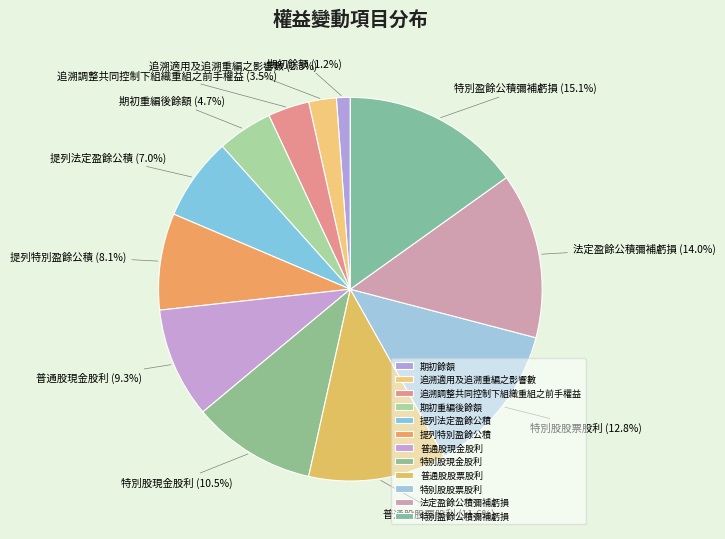

What is the ratio of the value at 特別股股票股利 to the value at 普通股股票股利?

1.1